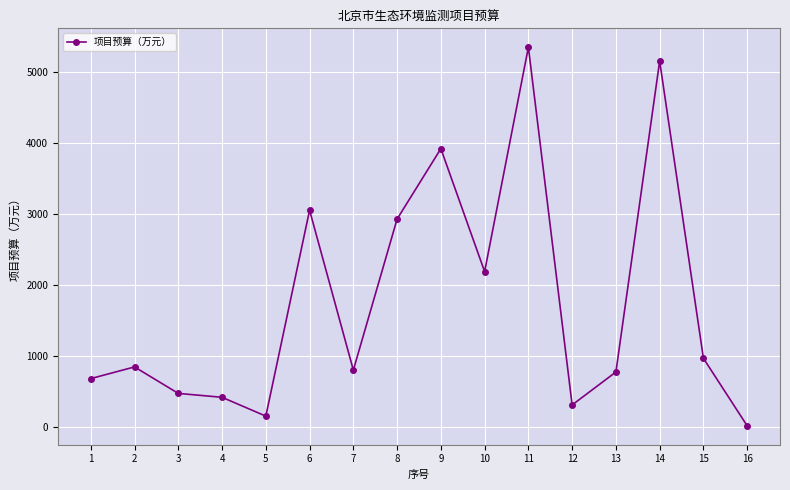

What is the difference between the maximum and second lowest values?

5182.5